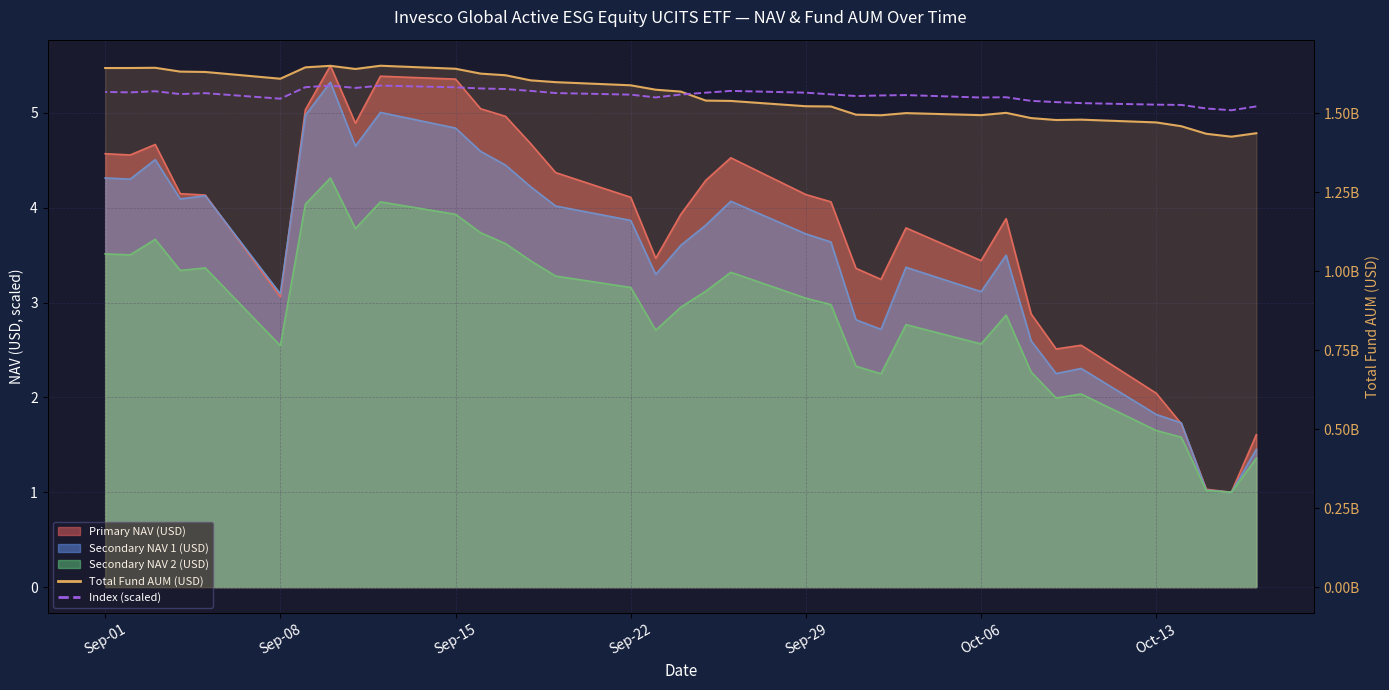

The chart shows a value of 1582214485.6 at Sep-15. True or false?

True